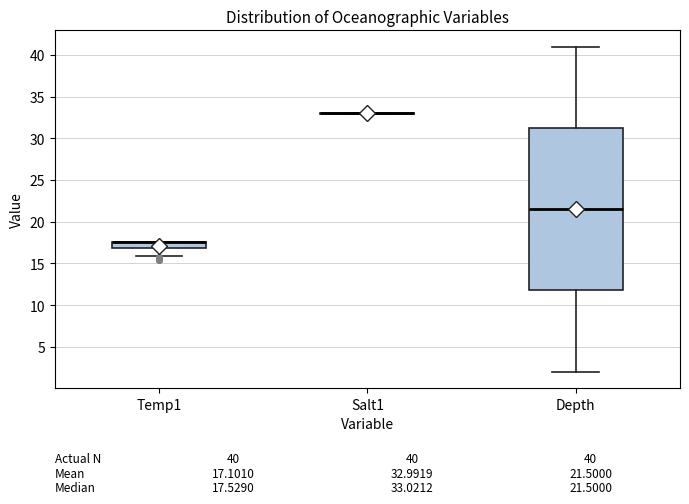

Comparing the boxes themselves (not the whiskers), which one is the tallest?

Depth